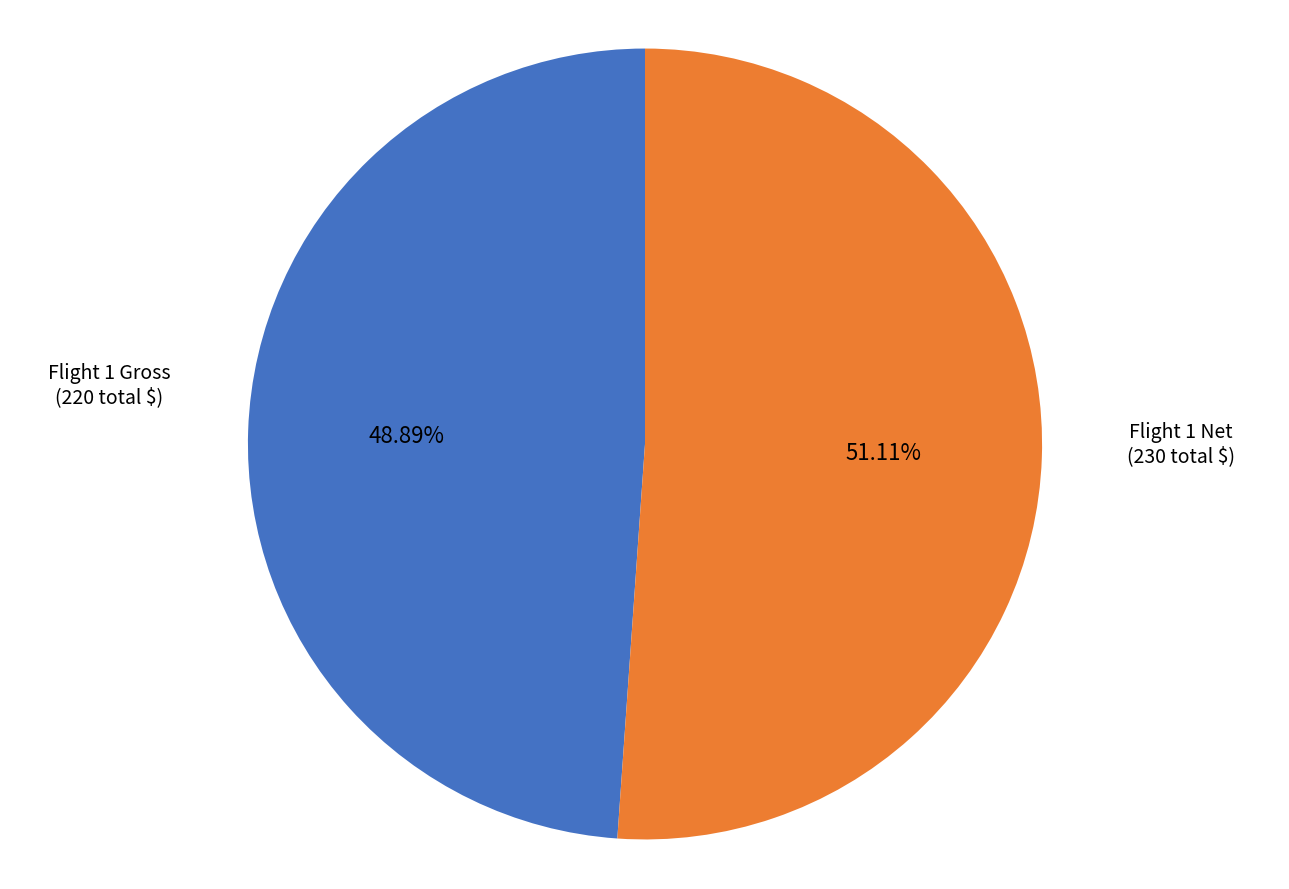

Is there any slice that represents more than half of the pie?

Yes